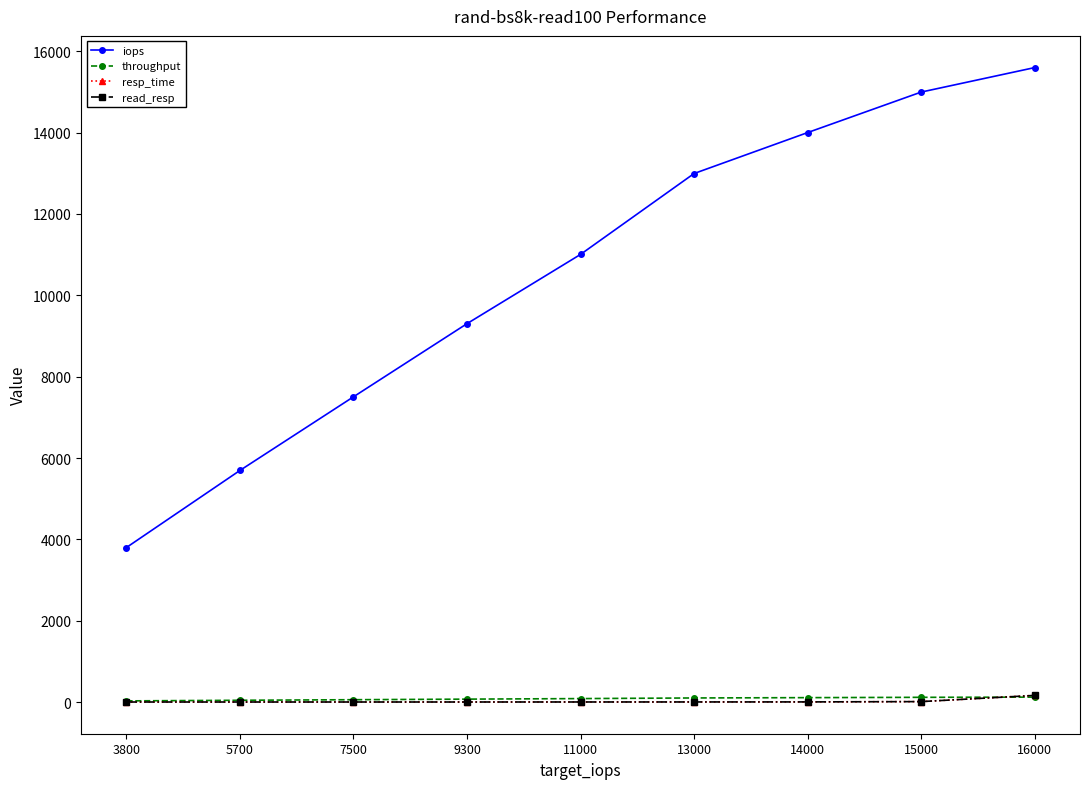

What is the value of the read_resp point at the 5th from the left?

2.7